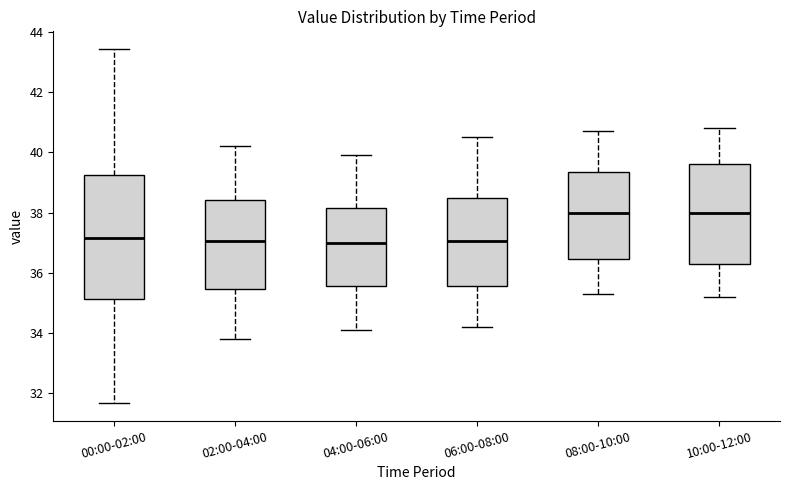

Where does the lower whisker of the box for 08:00-10:00 end on the y-axis? The values are not printed on the chart, so give them approximately, as read against the axis.

35.4